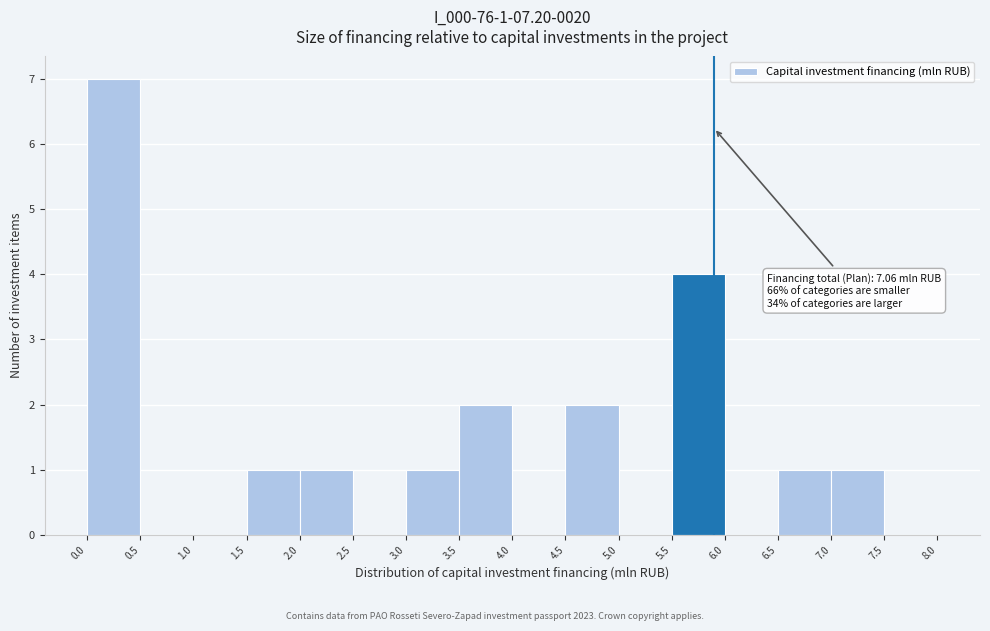

Over which range of the x-axis is the bar tallest?

0.0 to 0.5